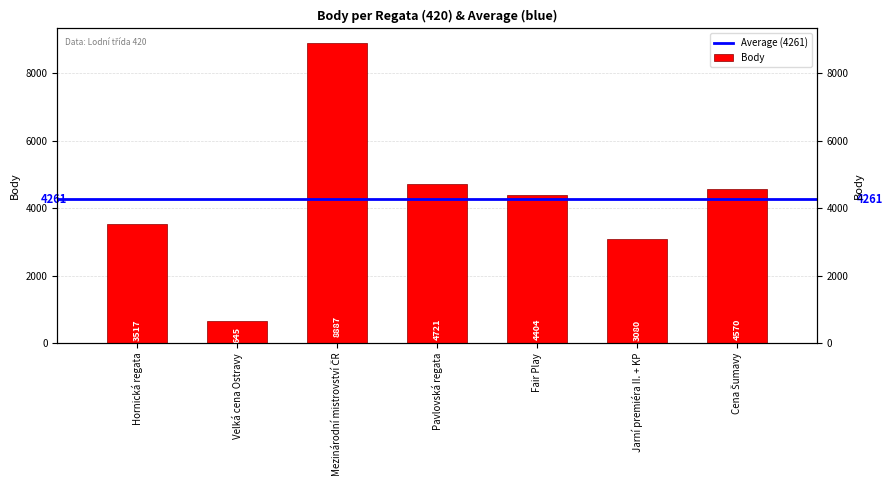

What is the difference between the maximum and minimum values?

8242